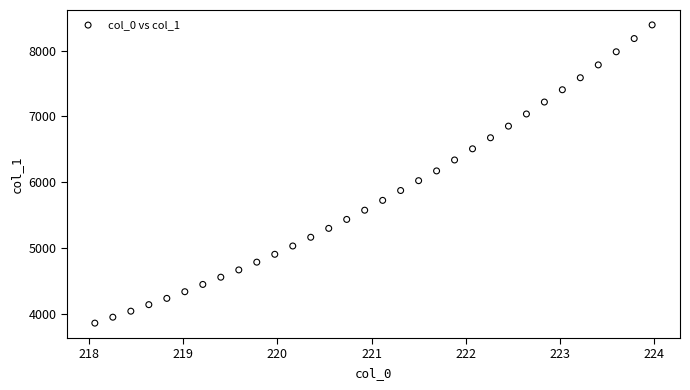

What is the range of Y values (max minus min)?

4539.5